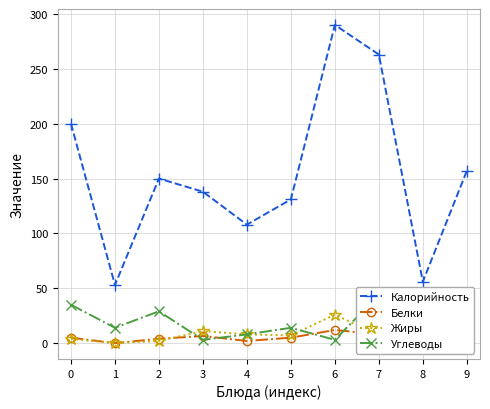

What is the spread (max minus min) of values at 4?

106.0